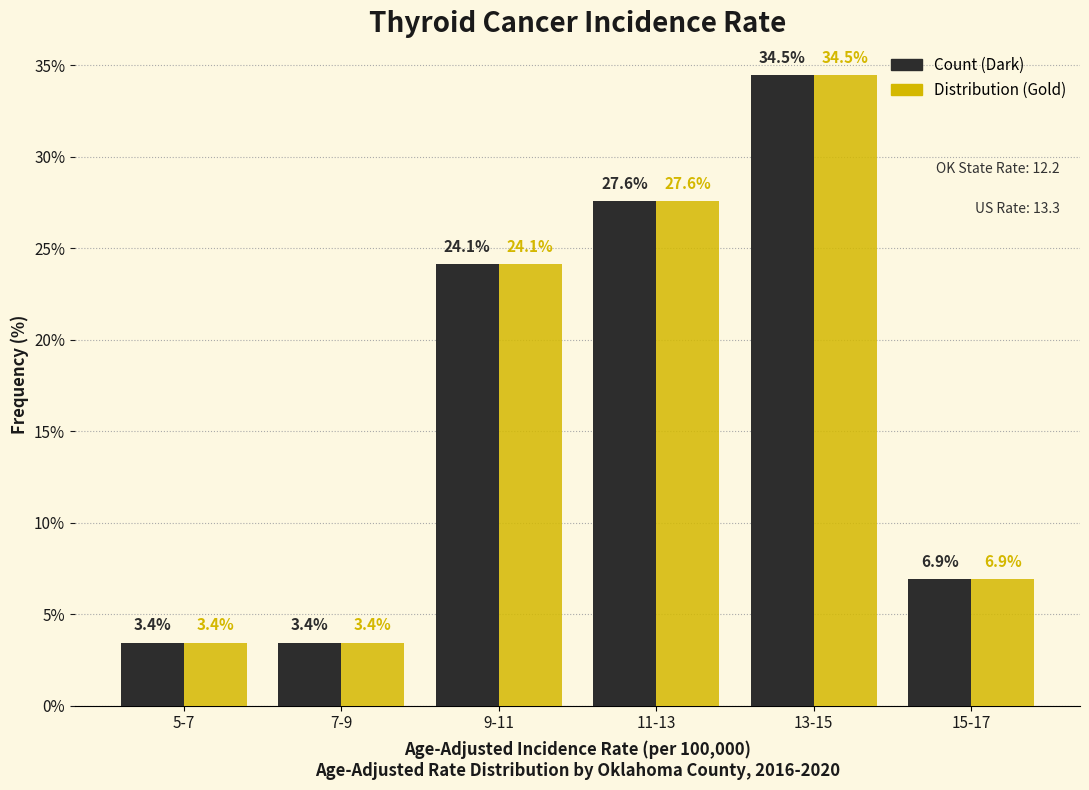

Which category has the highest value across all series?

13-15